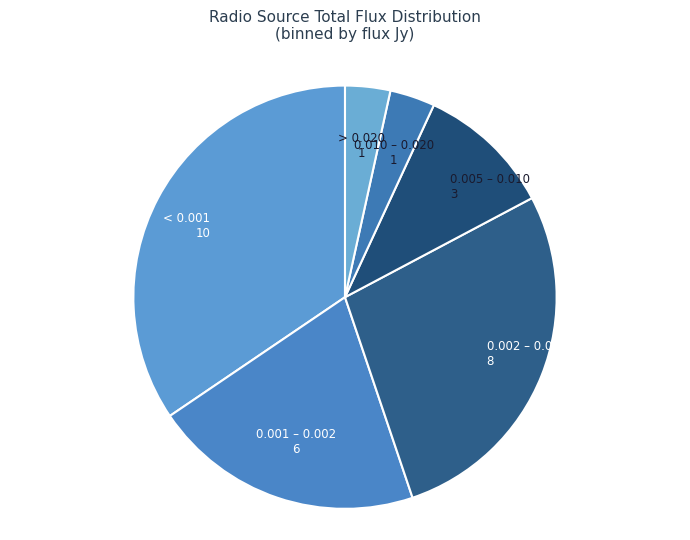

Does any single category account for the majority?

No